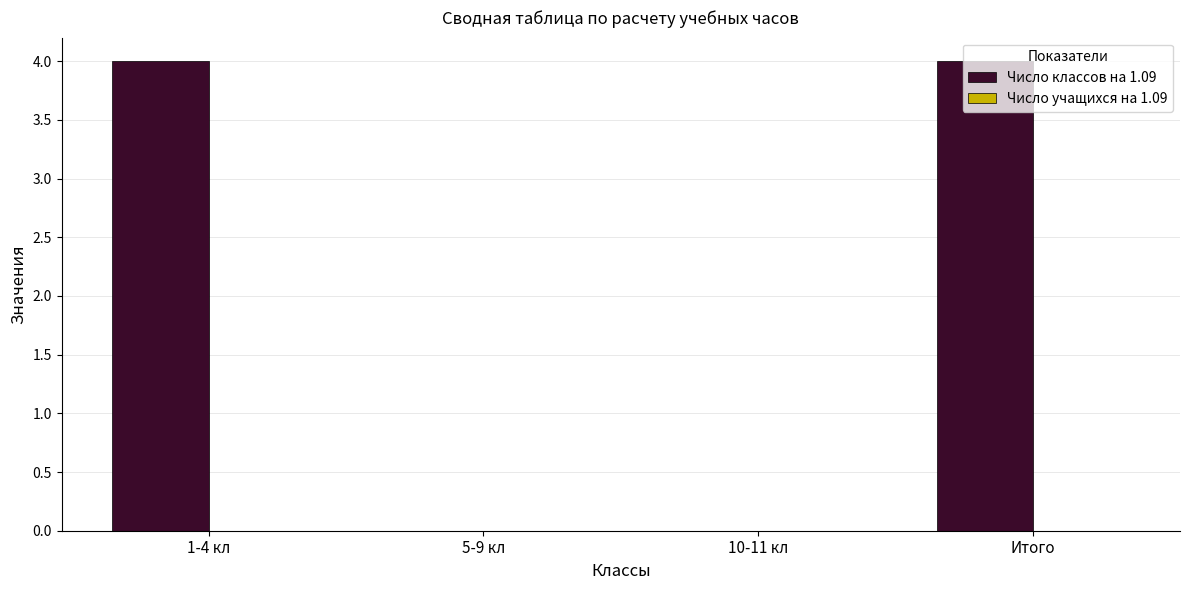

What is the change in value from 1-4 кл to 5-9 кл?

-4